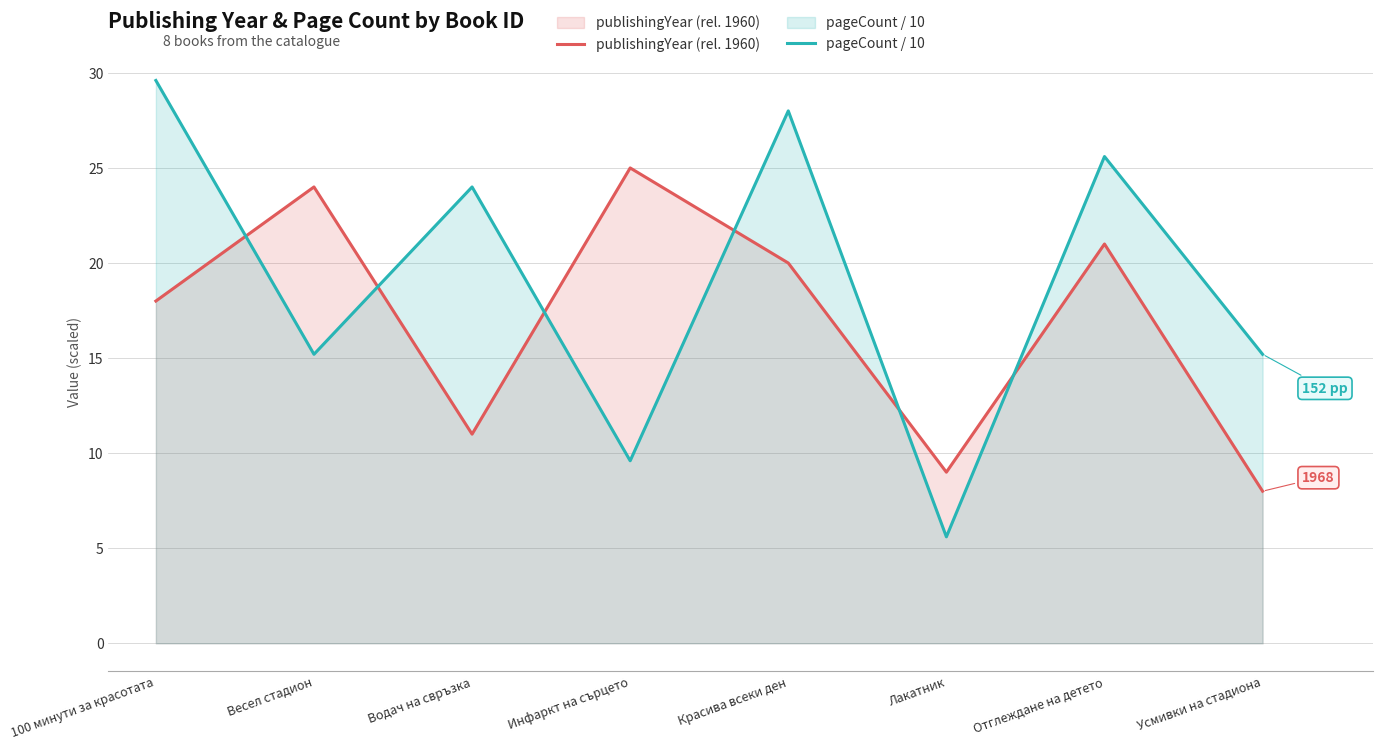

What is the maximum value for pageCount / 10?

29.6